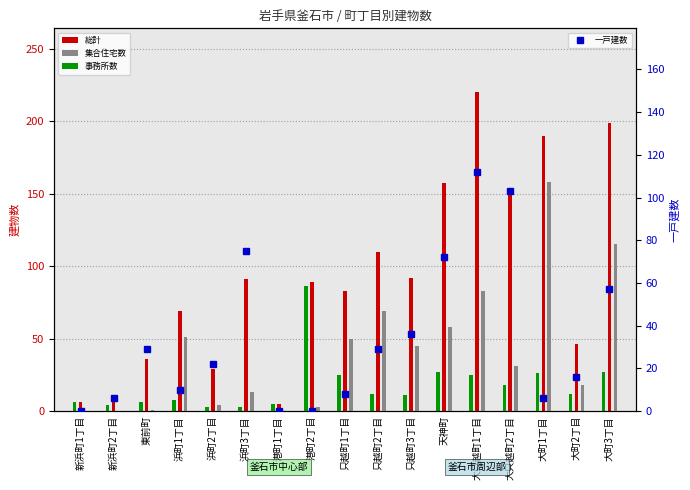

What position from the right is 新浜町1丁目?

17